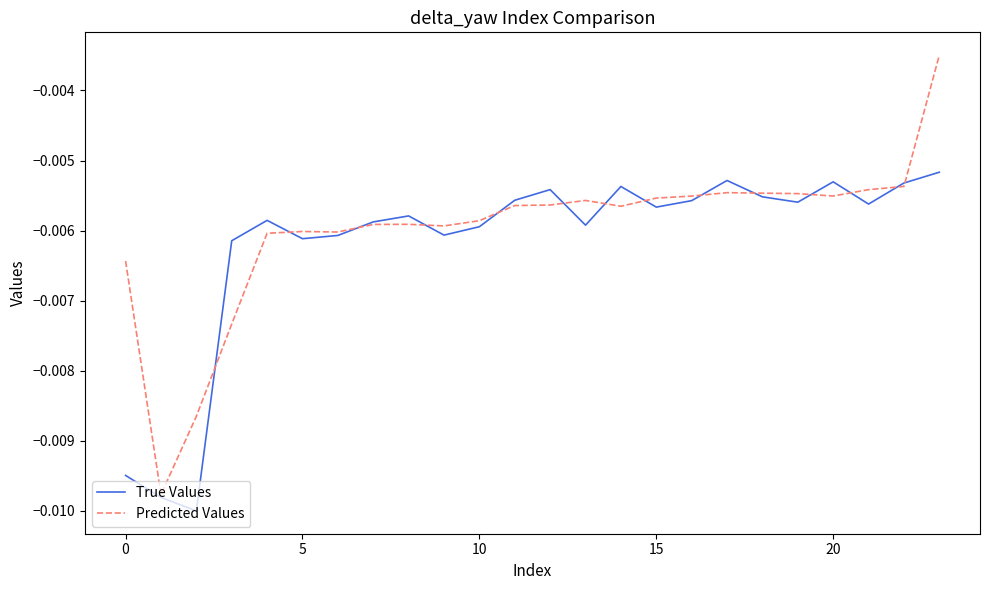

Which series has the largest range (max minus min)?

Predicted Values